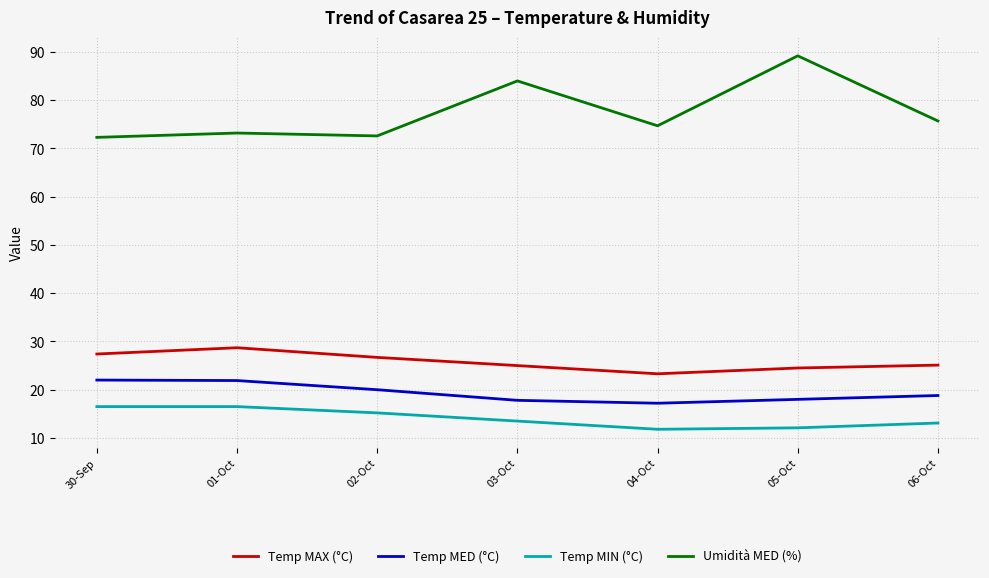

What is the total value across all series at 05-Oct?

143.8